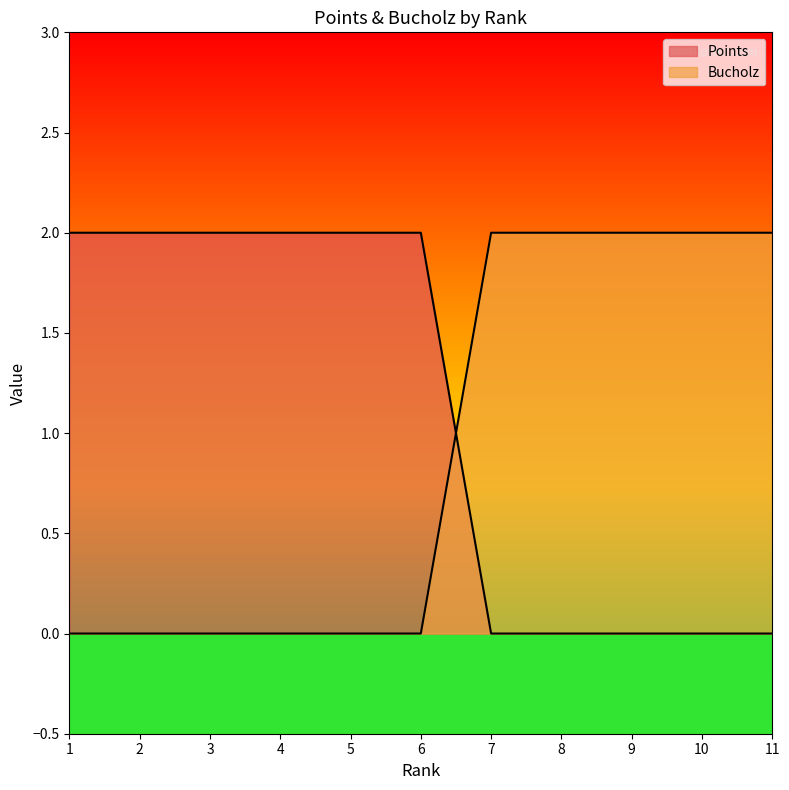

Is the value of Points at 10 greater than the value of Bucholz at 10?

No